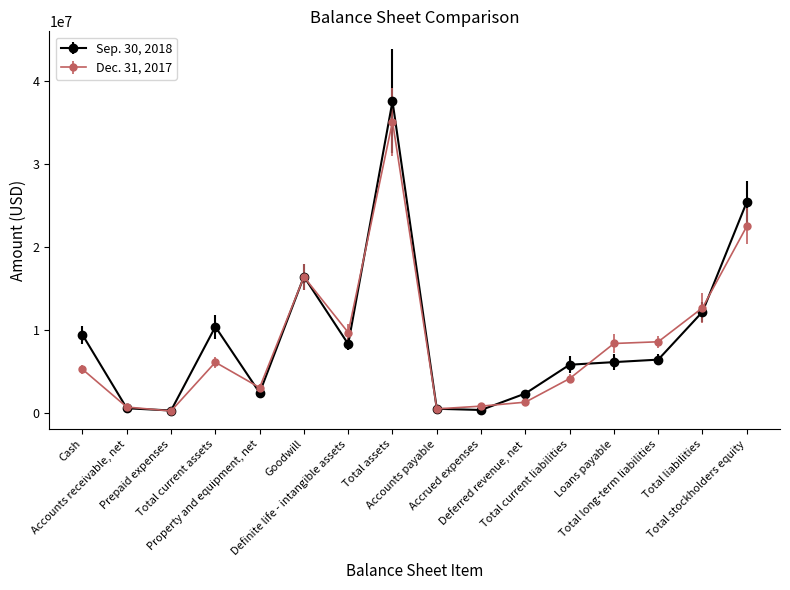

What is the sum of the Dec. 31, 2017 values at Total current liabilities and Loans payable?

12413979